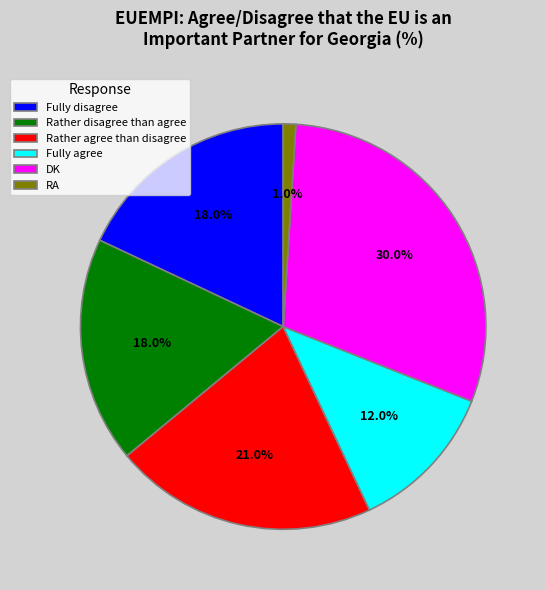

To the nearest percent, what is the combined percentage of Rather disagree than agree and Rather agree than disagree?

39%